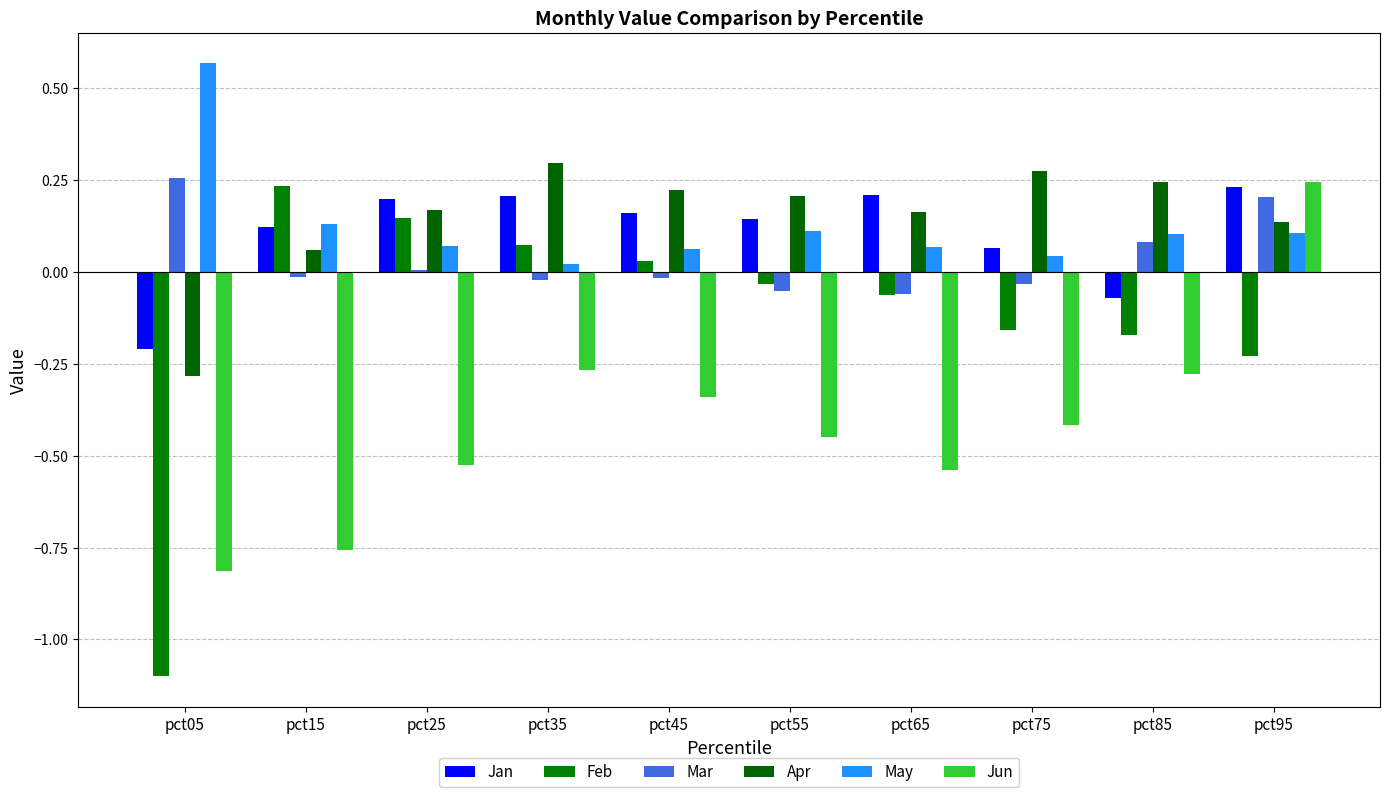

What are all the series names shown in the legend?

Jan, Feb, Mar, Apr, May, Jun